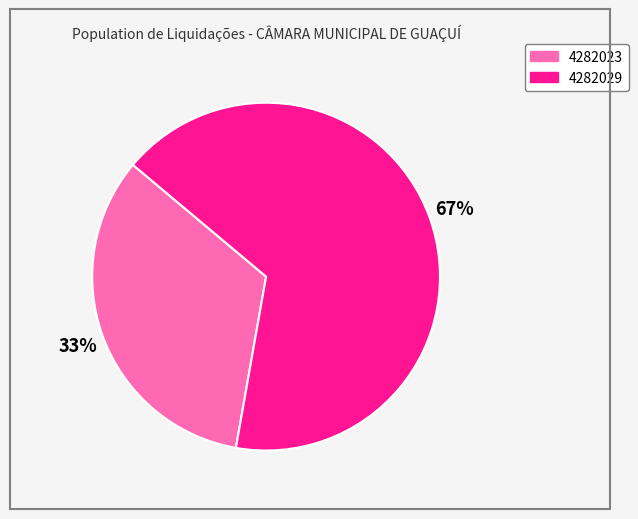

How many segments does this pie chart have?

2